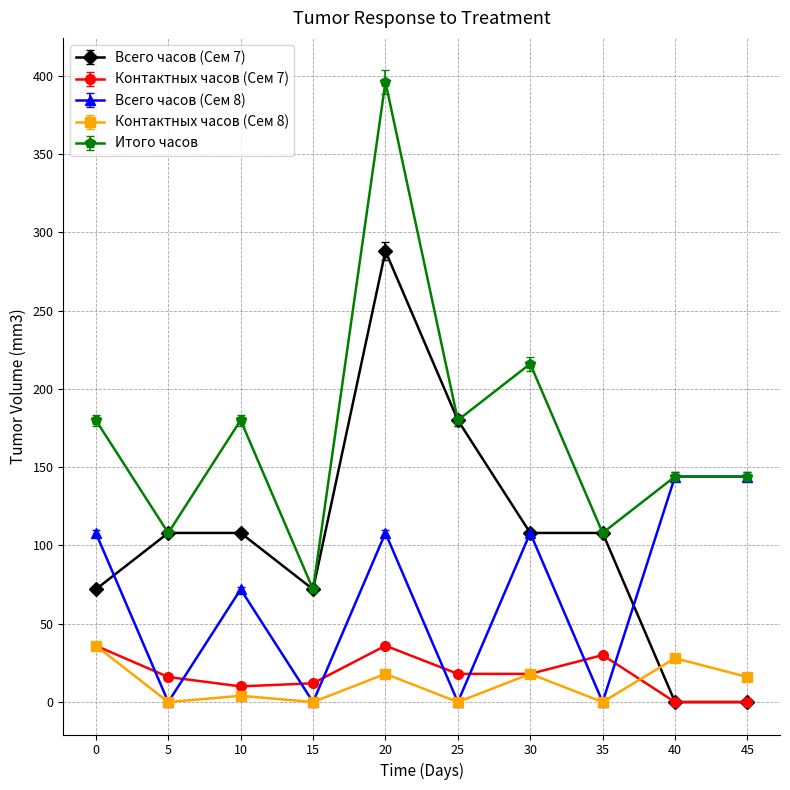

At which label does Итого часов reach its peak?

20